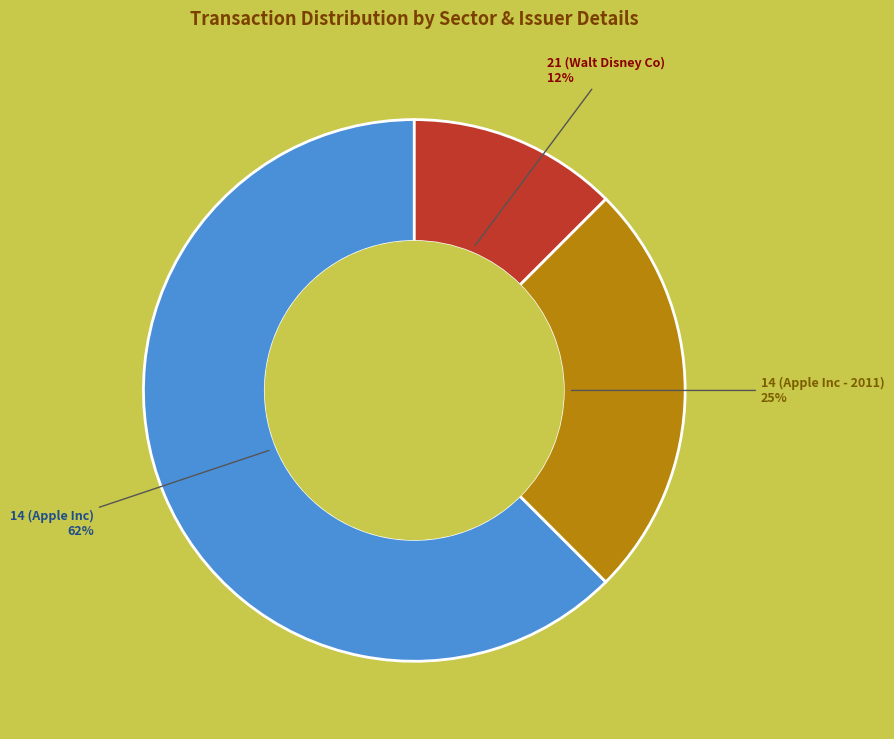

Which category has the biggest portion of the pie?

14 (Apple Inc)